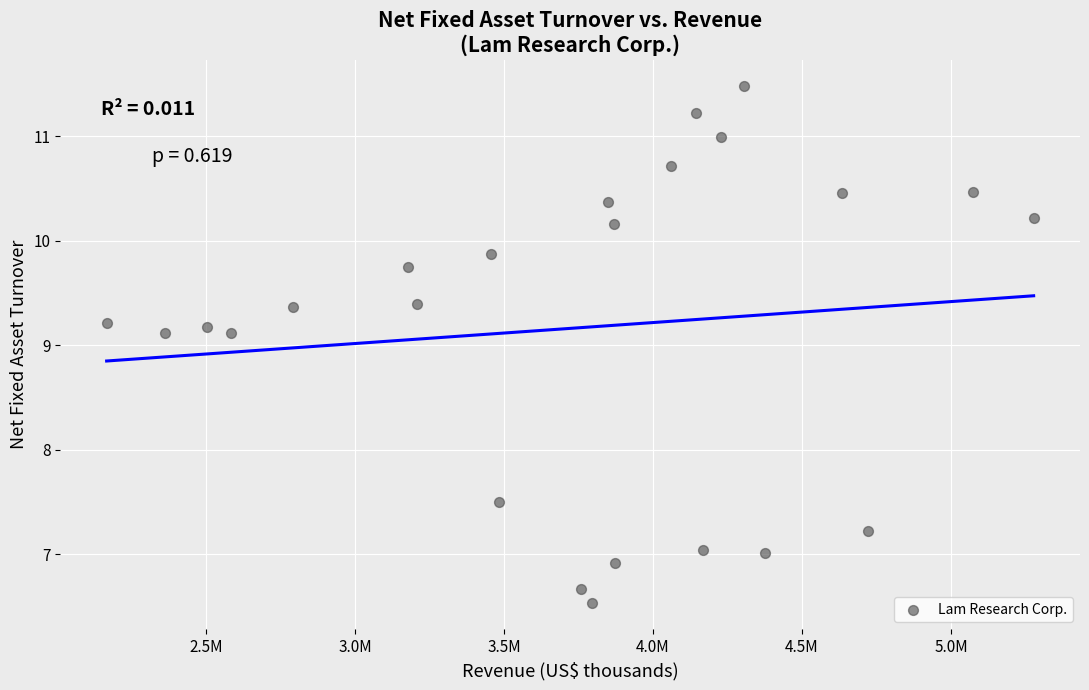

What is the range of X values (max minus min)?

3111823.0